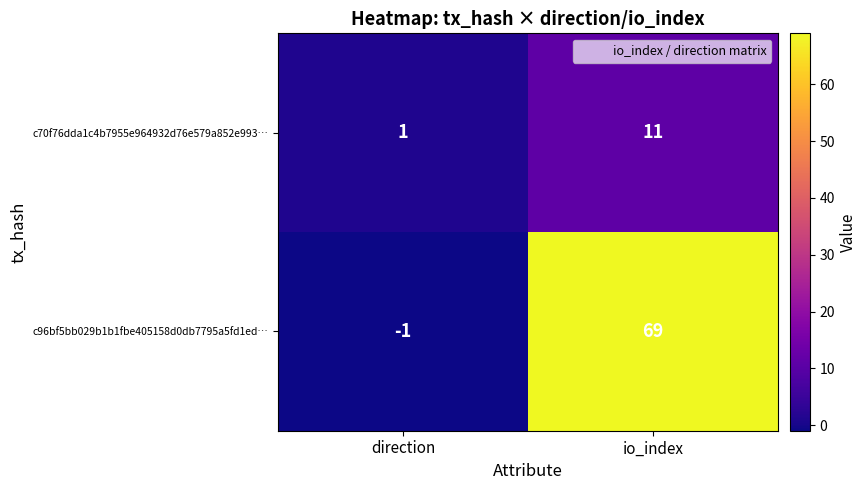

What is the sum of all c70f76dda1c4b7955e964932d76e579a852e993… values?

12